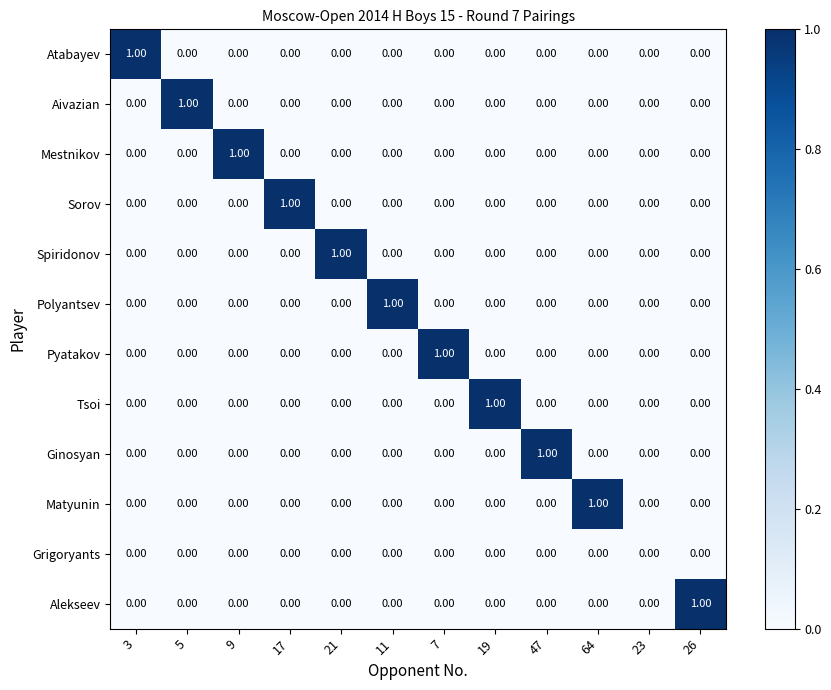

What is the total value across all series at 9?

1